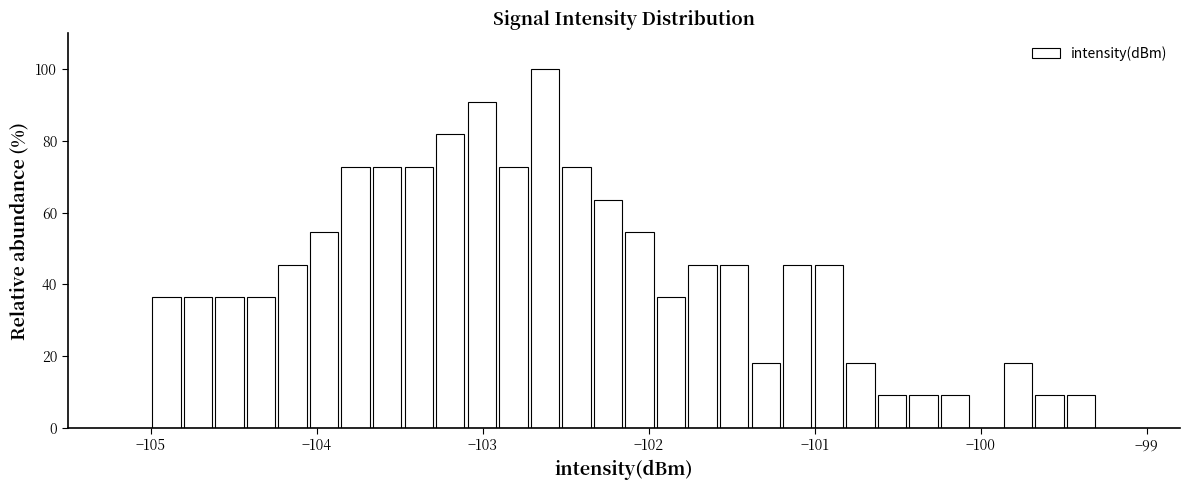

Around what value on the x-axis is the tallest bar? Give the approximate position of its centre, as read against the axis.

-102.6